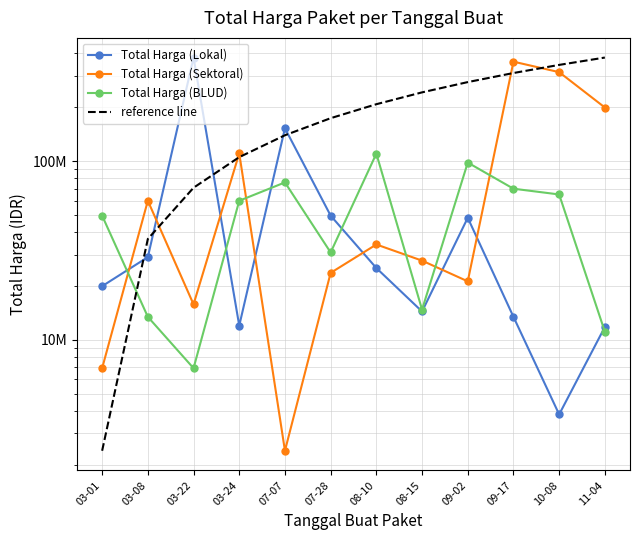

Where is reference line nearest to the value 190735375?

08-10